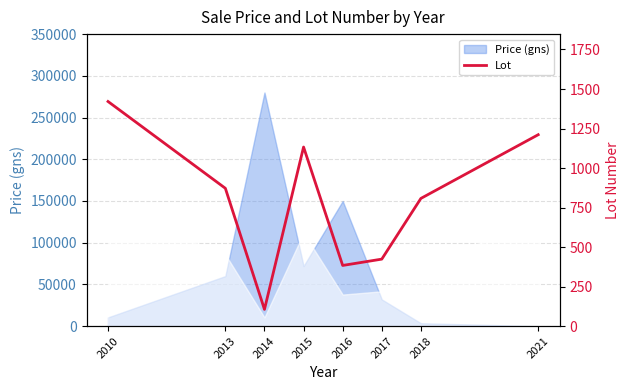

Rank the categories by value from lowest to highest.

2014, 2016, 2017, 2018, 2013, 2015, 2021, 2010